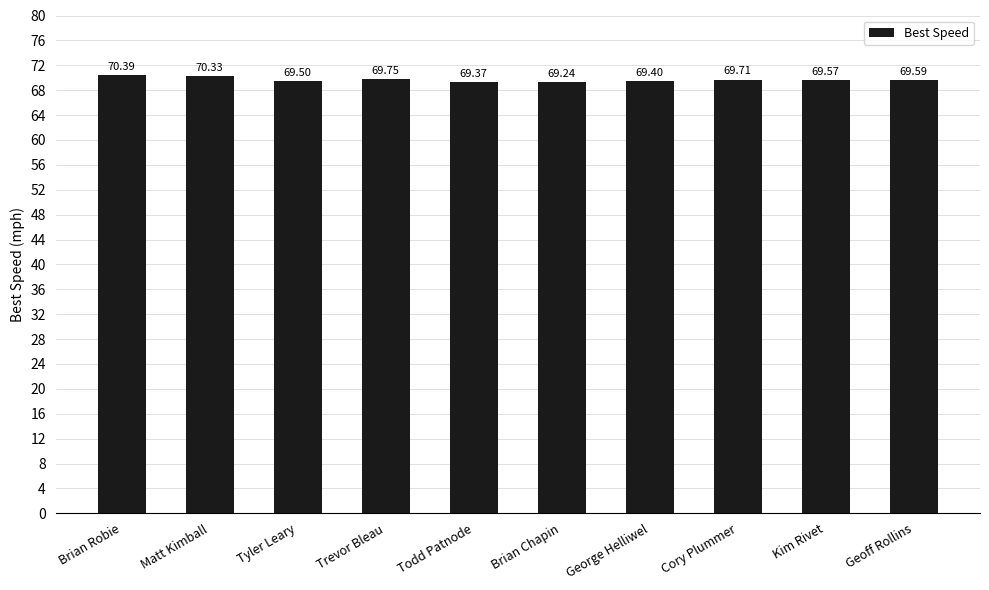

The value at Brian Chapin is 69.2. True or false?

True